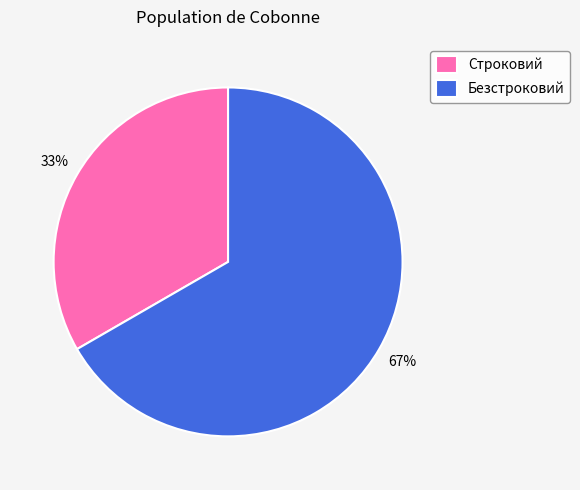

To the nearest percent, what is the average slice percentage?

50%